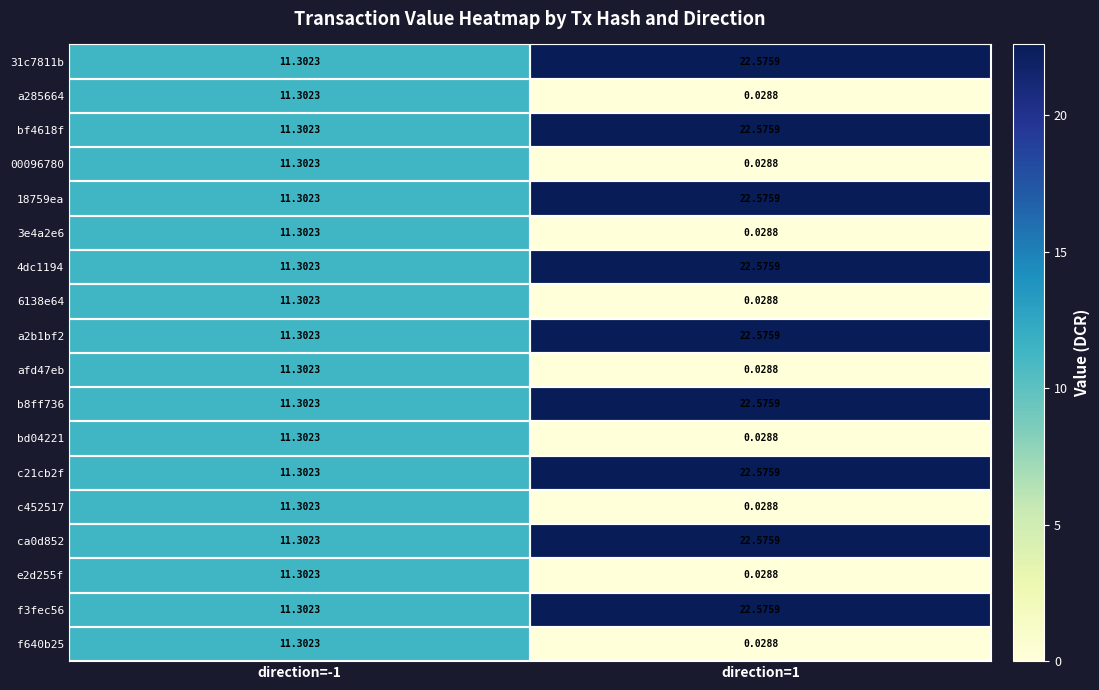

Is the value of 4dc1194 at direction=1 greater than the value of afd47eb at direction=-1?

Yes